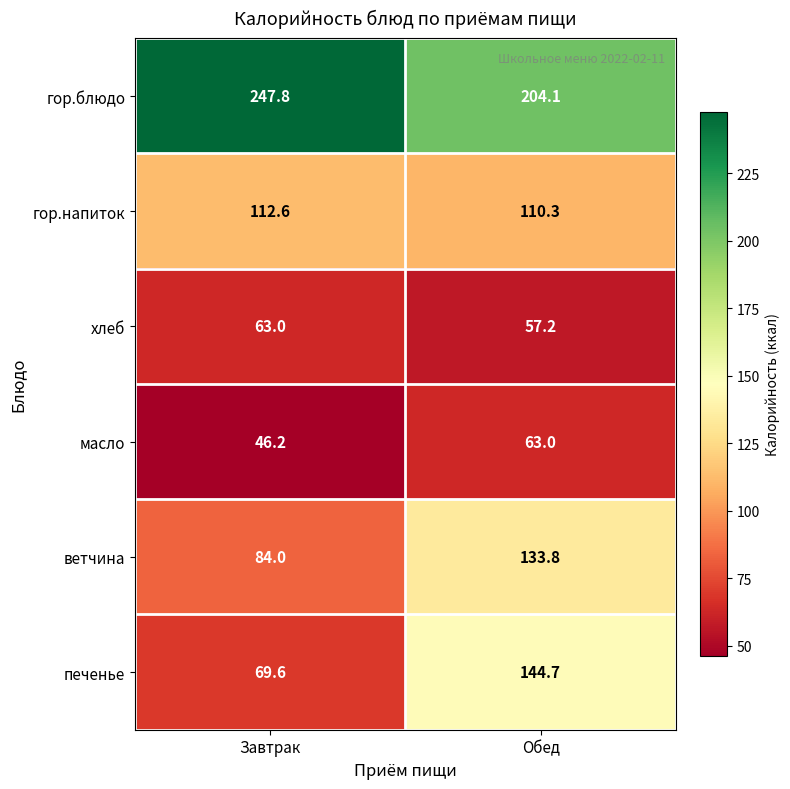

What value does the масло series have at Завтрак?

46.2